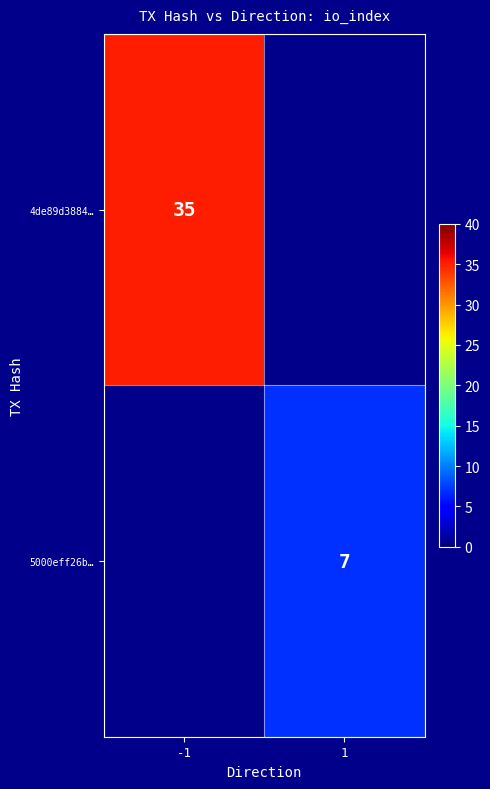

Count the number of data series in this chart.

2